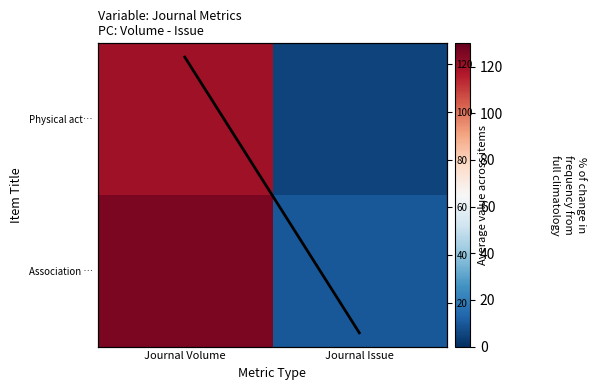

Between Journal Volume and Journal Issue, which series saw the biggest shift?

Association …